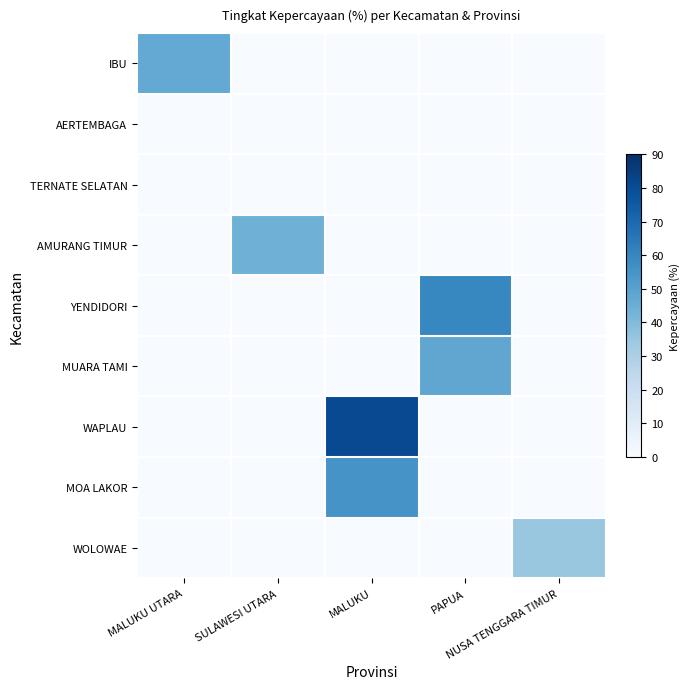

At which category is the sum across all series the highest?

MALUKU